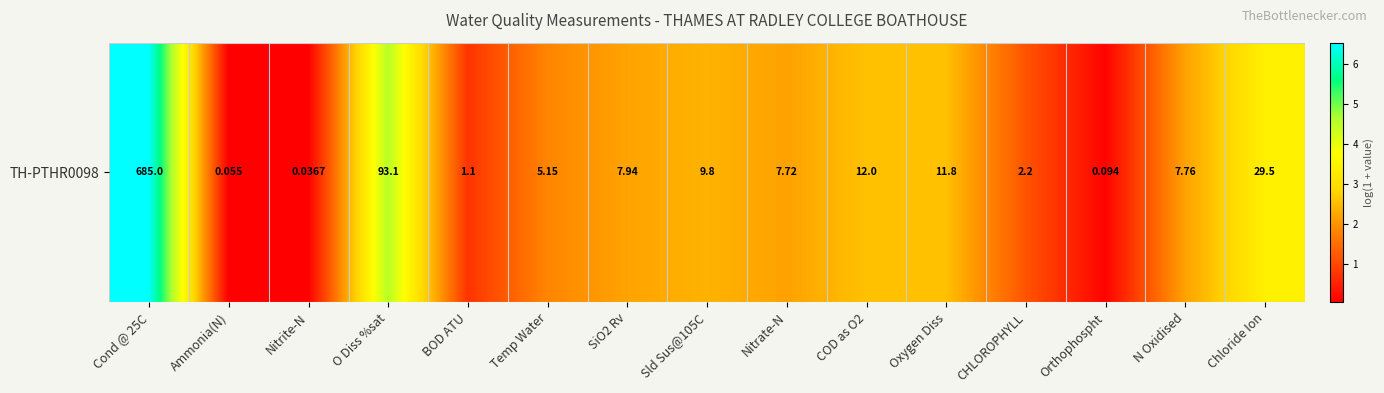

Rank the categories by value from highest to lowest.

Cond @ 25C, O Diss %sat, Chloride Ion, COD as O2, Oxygen Diss, Sld Sus@105C, SiO2 Rv, N Oxidised, Nitrate-N, Temp Water, CHLOROPHYLL, BOD ATU, Orthophospht, Ammonia(N), Nitrite-N